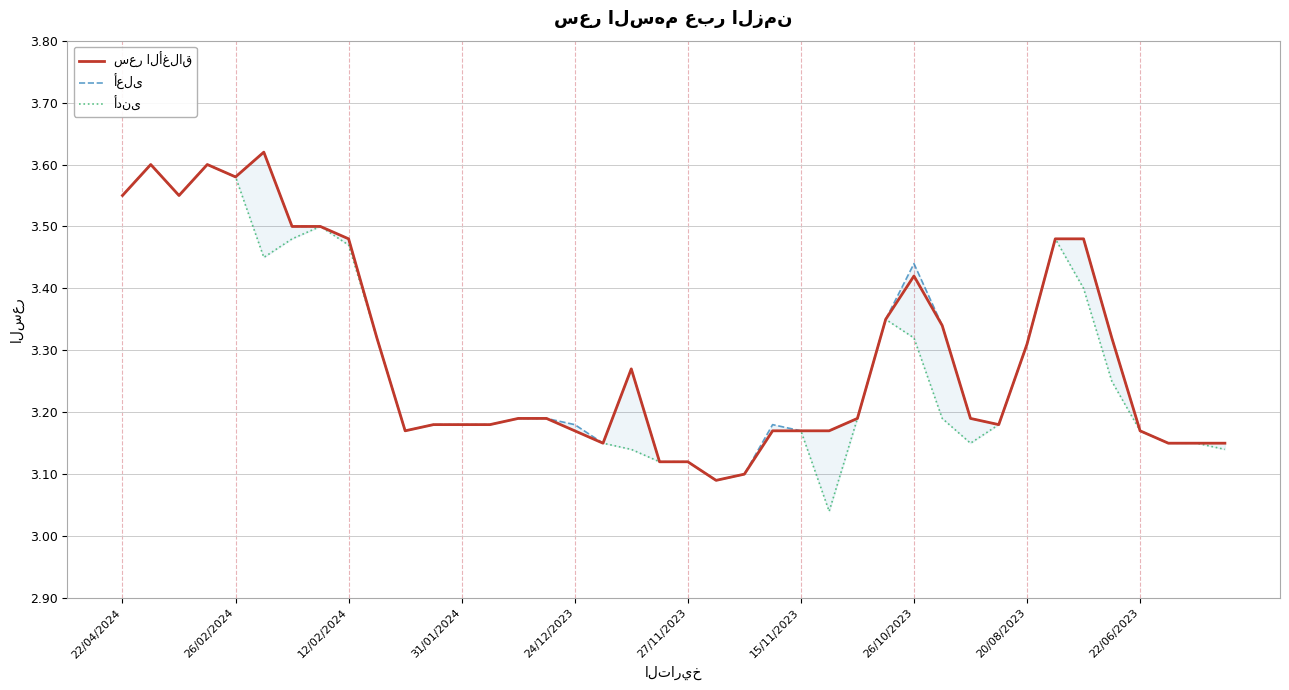

What is the difference between the maximum and minimum values in the أدنى series?

0.6